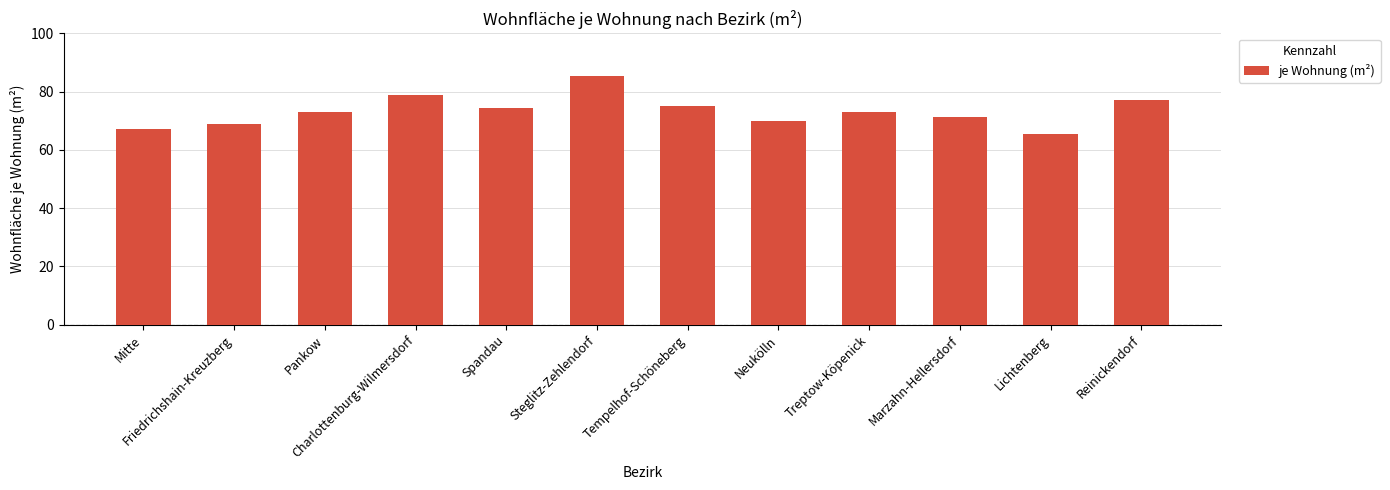

What is the sum of the values at Charlottenburg-Wilmersdorf and Reinickendorf?

155.9